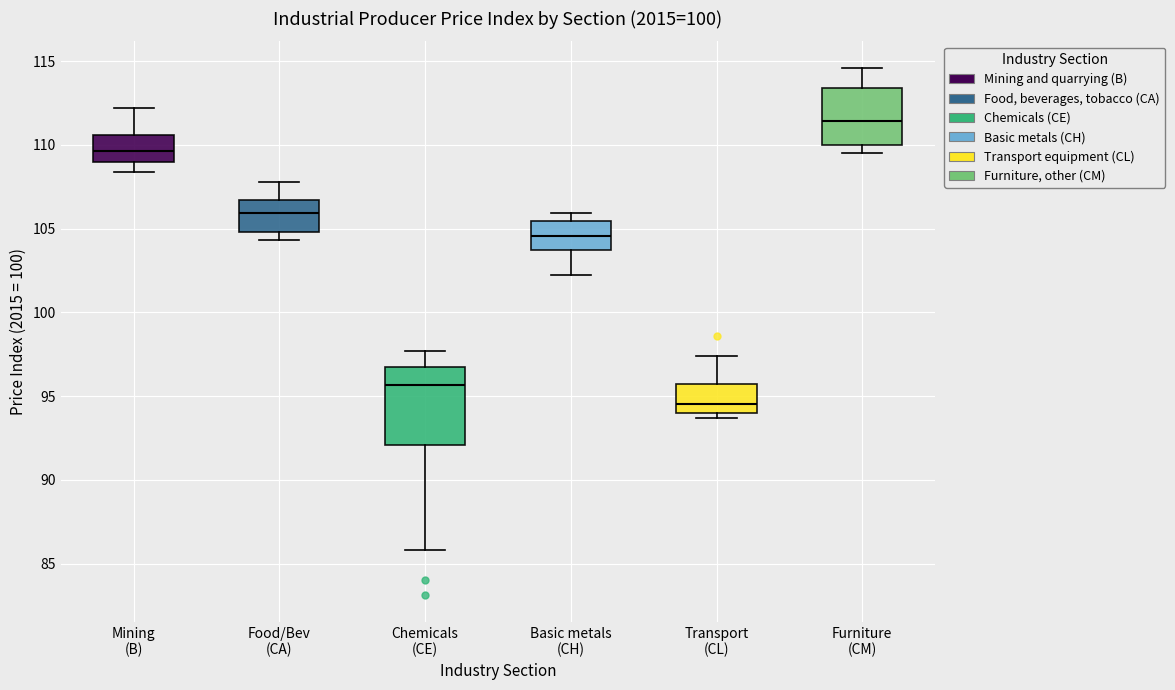

Reading left to right, read every box against the y-axis: the position of its median line, the range the box covers, and the ends of its whiskers. The values are not printed on the chart, so give them approximately, as read against the axis.

Mining (B): median 109.5, box 109.0 to 110.5, whiskers 108.5 to 112.0
Food/Bev (CA): median 106.0, box 105.0 to 106.5, whiskers 104.5 to 108.0
Chemicals (CE): median 95.5, box 92.0 to 97.0, whiskers 86.0 to 97.5
Basic metals (CH): median 104.5, box 103.5 to 105.5, whiskers 102.0 to 106.0
Transport (CL): median 94.5, box 94.0 to 95.5, whiskers 93.5 to 97.5
Furniture (CM): median 111.5, box 110.0 to 113.5, whiskers 109.5 to 114.5